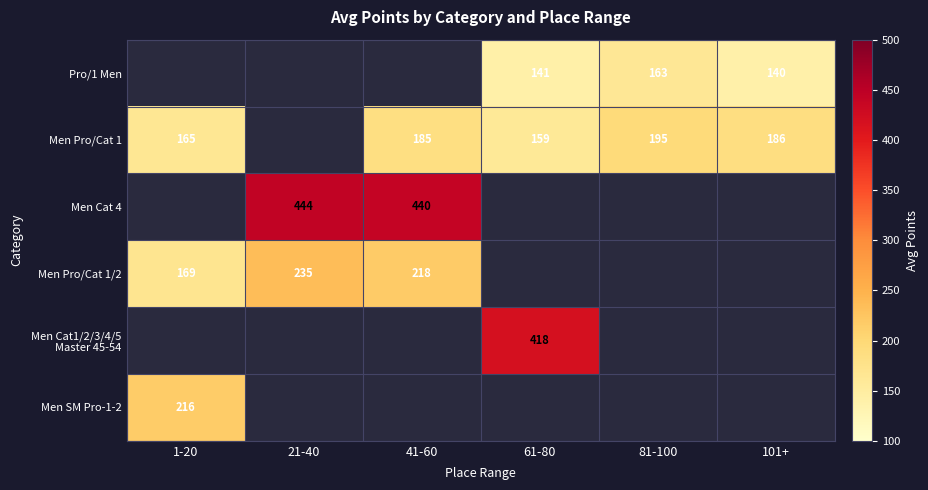

What is the maximum value shown in the chart?

443.6